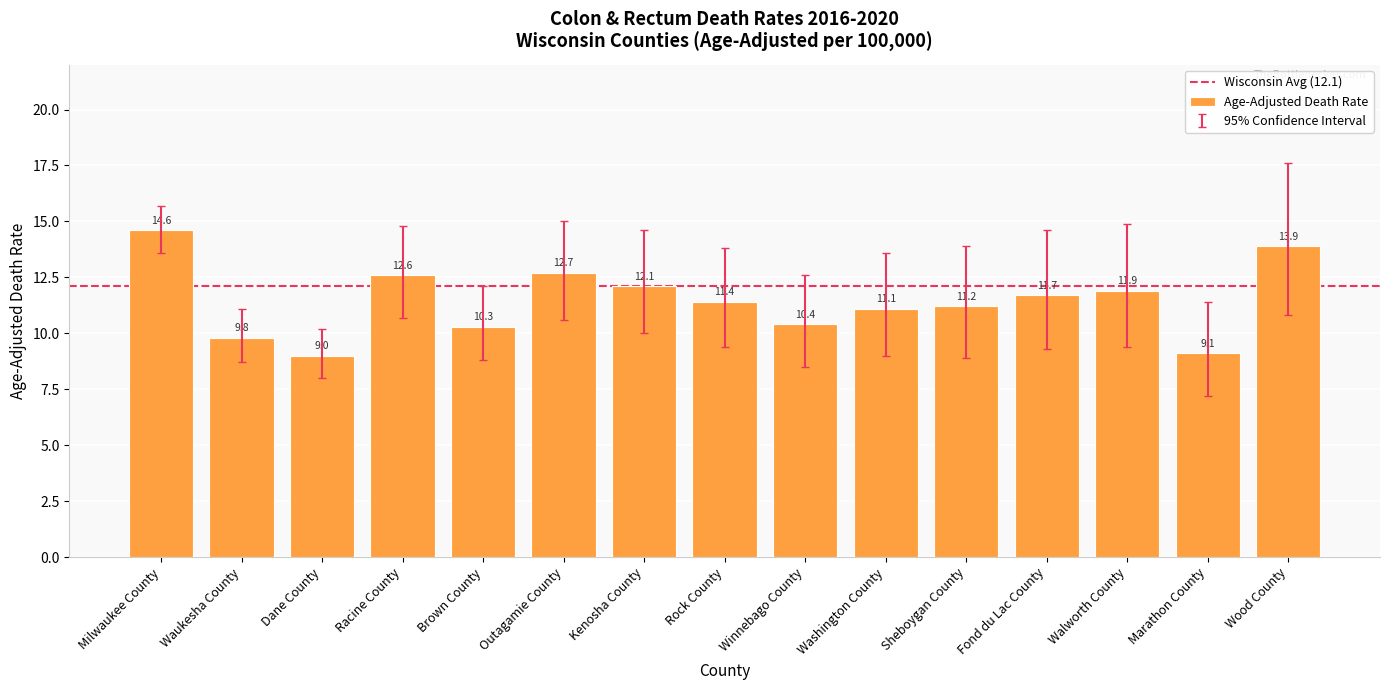

Count the number of categories in the chart.

15